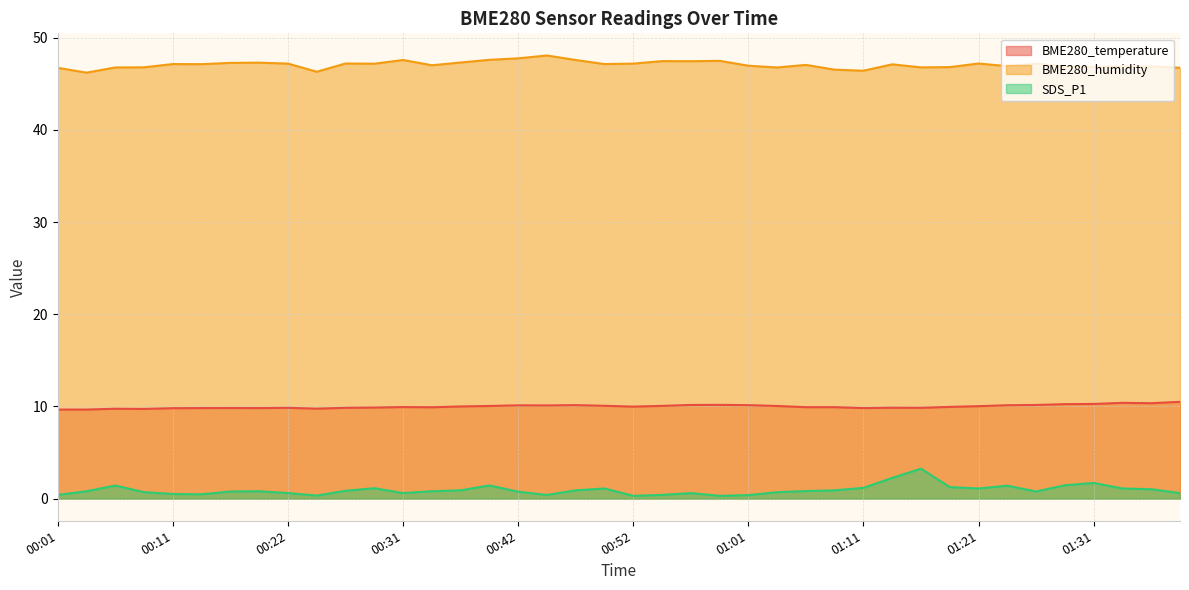

List the series in order of their overall mean, lowest first.

SDS_P1, BME280_temperature, BME280_humidity